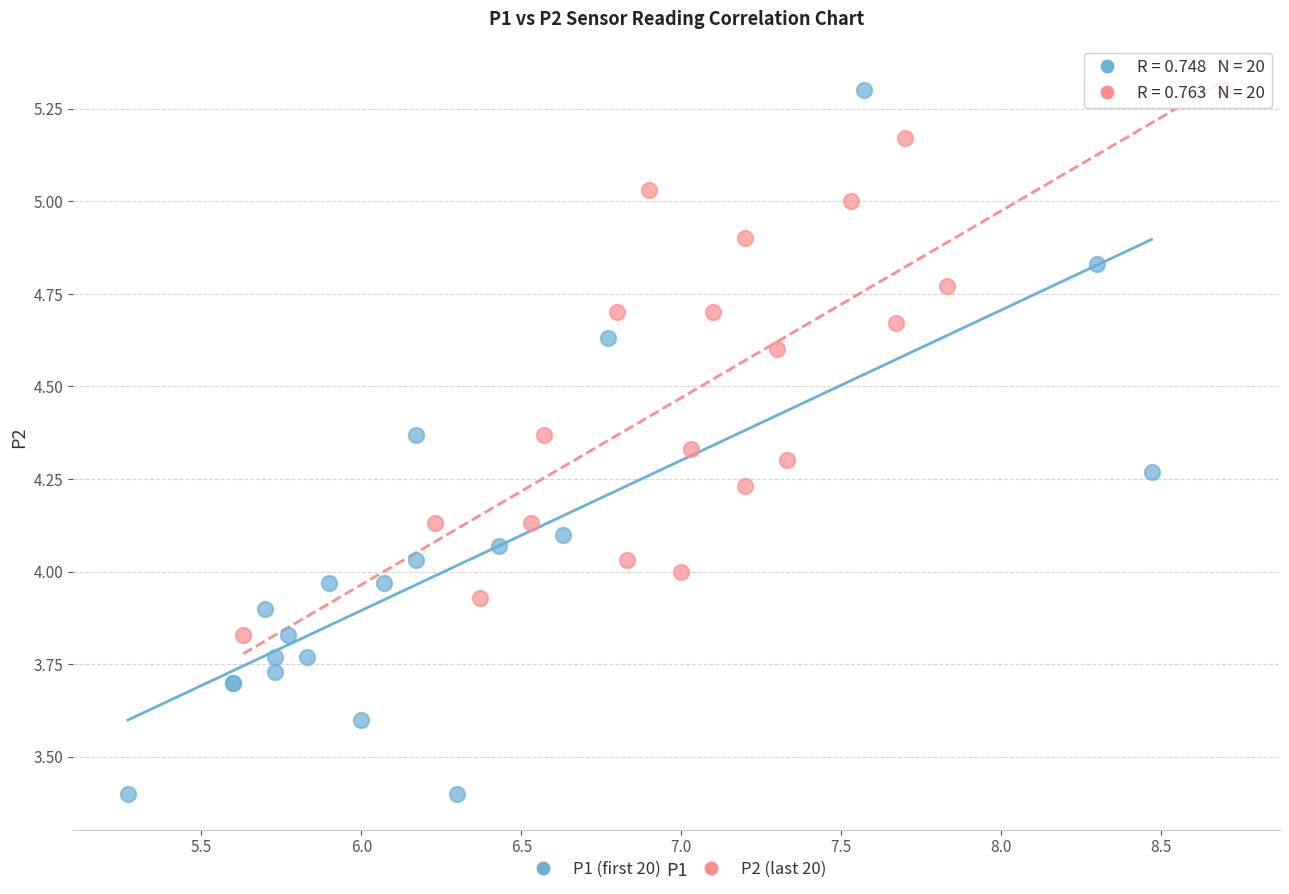

Which series contains the lowest Y value?

P1 (first 20)